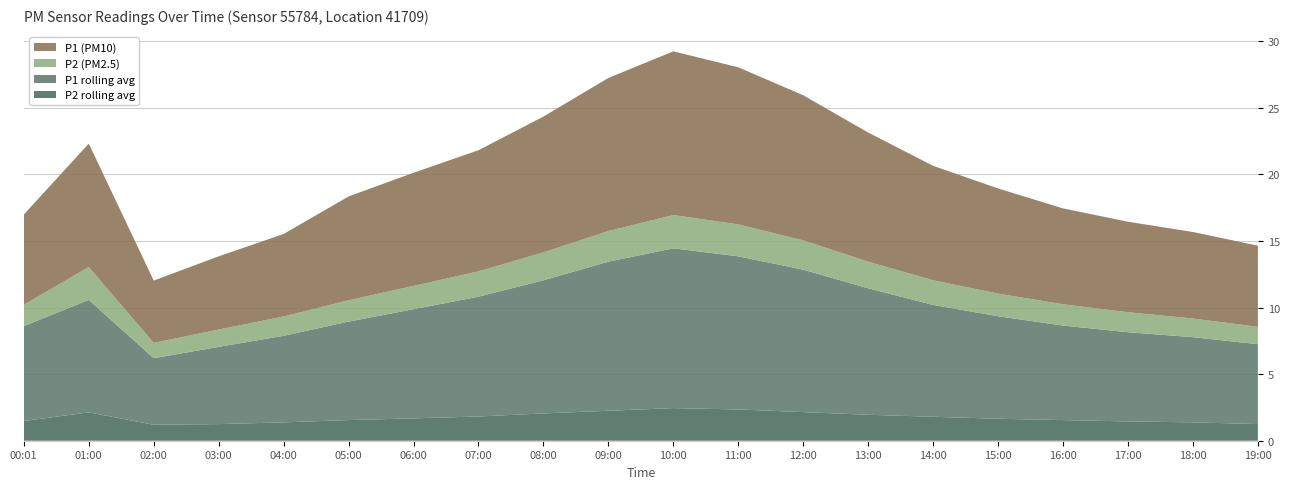

Reading left to right, list all the values displayed in this chart.

P1 (PM10): 00:01=6.8	01:00=9.3	02:00=4.7	03:00=5.5	04:00=6.2	05:00=7.8	06:00=8.5	07:00=9.1	08:00=10.2	09:00=11.5	10:00=12.3	11:00=11.8	12:00=10.9	13:00=9.7	14:00=8.6	15:00=7.9	16:00=7.2	17:00=6.8	18:00=6.5	19:00=6.1
P2 (PM2.5): 00:01=1.6	01:00=2.5	02:00=1.1	03:00=1.3	04:00=1.4	05:00=1.6	06:00=1.8	07:00=1.9	08:00=2.1	09:00=2.3	10:00=2.5	11:00=2.4	12:00=2.2	13:00=2.0	14:00=1.9	15:00=1.7	16:00=1.6	17:00=1.5	18:00=1.4	19:00=1.3
P1 rolling avg: 00:01=7.1	01:00=8.4	02:00=5.0	03:00=5.8	04:00=6.5	05:00=7.4	06:00=8.2	07:00=9.0	08:00=10.0	09:00=11.2	10:00=12.0	11:00=11.5	12:00=10.7	13:00=9.5	14:00=8.4	15:00=7.7	16:00=7.1	17:00=6.7	18:00=6.4	19:00=6.0
P2 rolling avg: 00:01=1.5	01:00=2.1	02:00=1.2	03:00=1.2	04:00=1.4	05:00=1.6	06:00=1.7	07:00=1.8	08:00=2.0	09:00=2.2	10:00=2.5	11:00=2.4	12:00=2.1	13:00=1.9	14:00=1.8	15:00=1.6	16:00=1.6	17:00=1.4	18:00=1.4	19:00=1.2